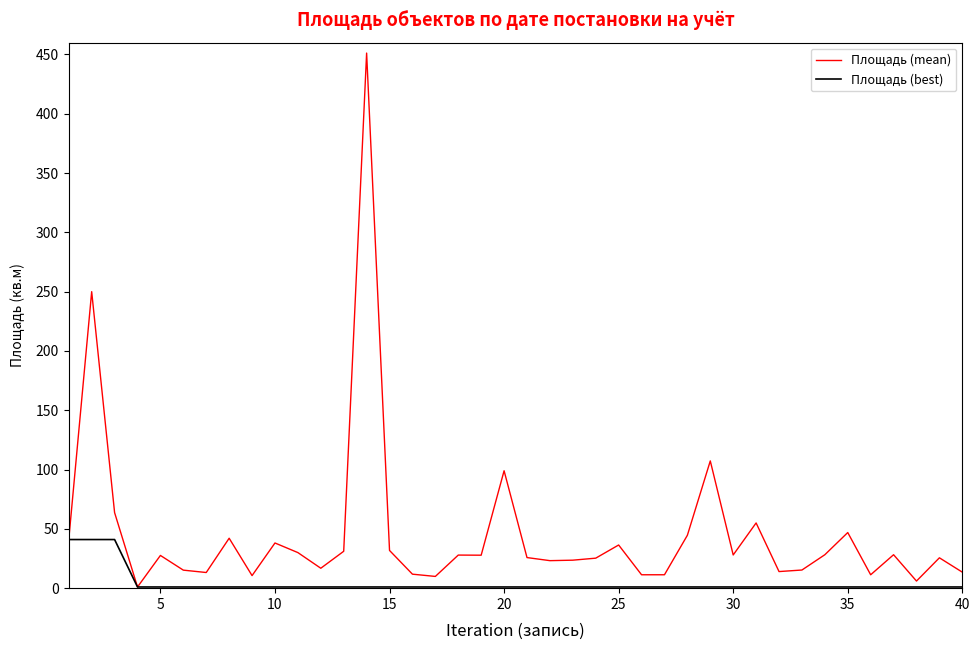

Which series has the widest spread of values?

Площадь (mean)